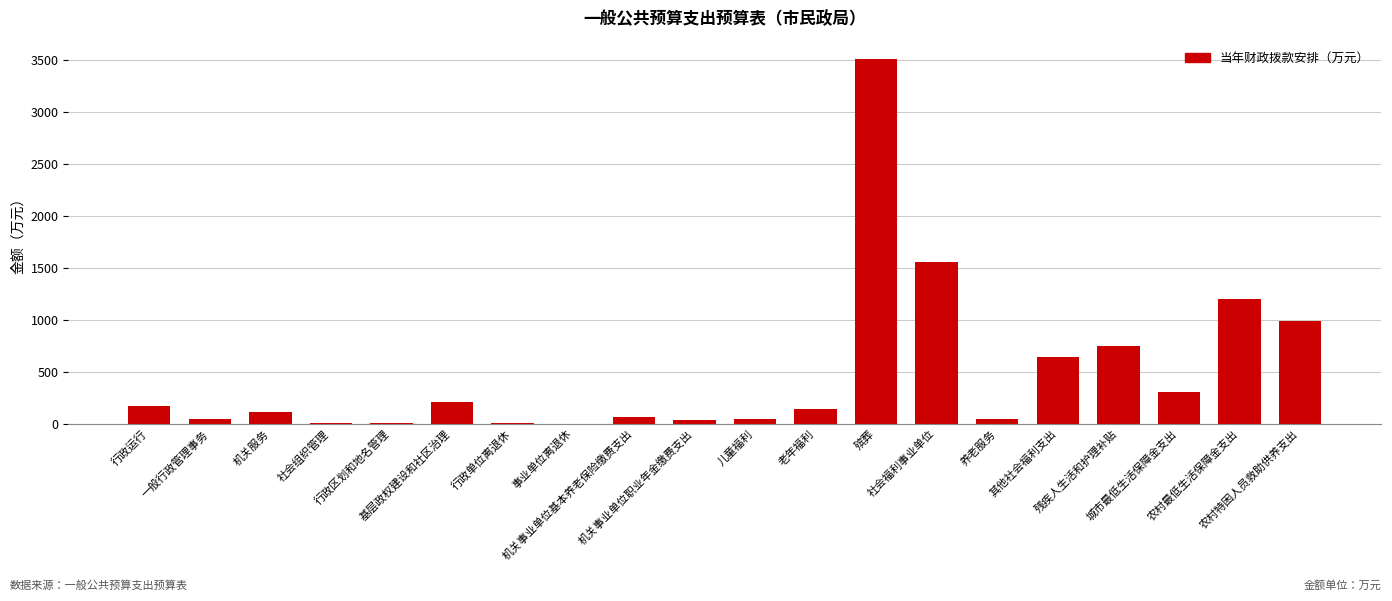

What is the greatest value displayed?

3514.8